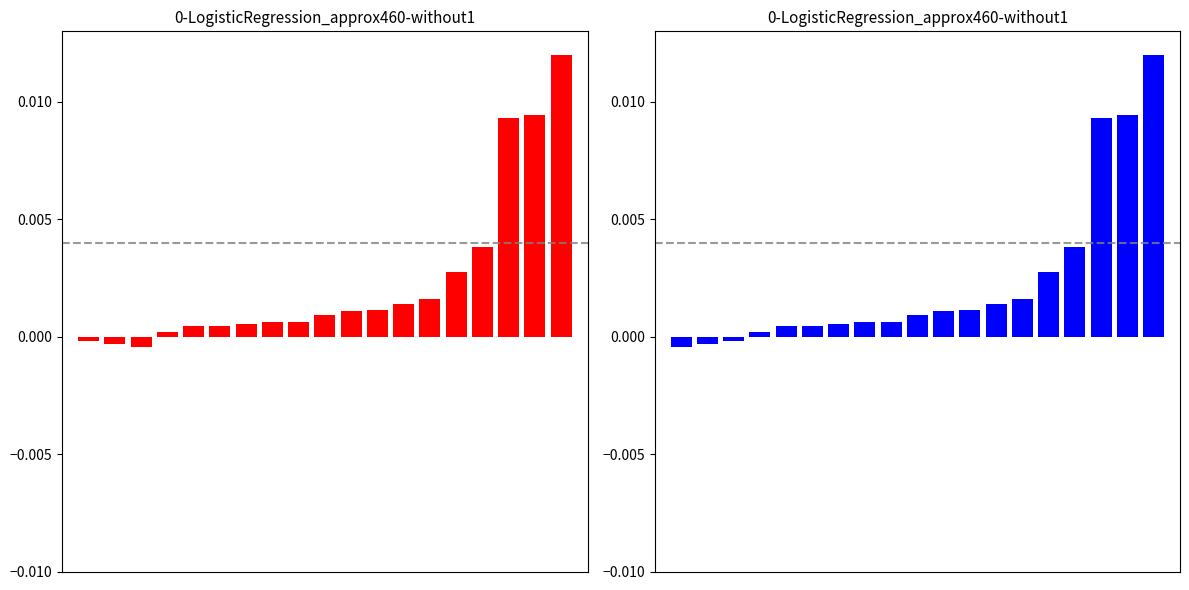

Which has a higher value, 1 or 17?

17